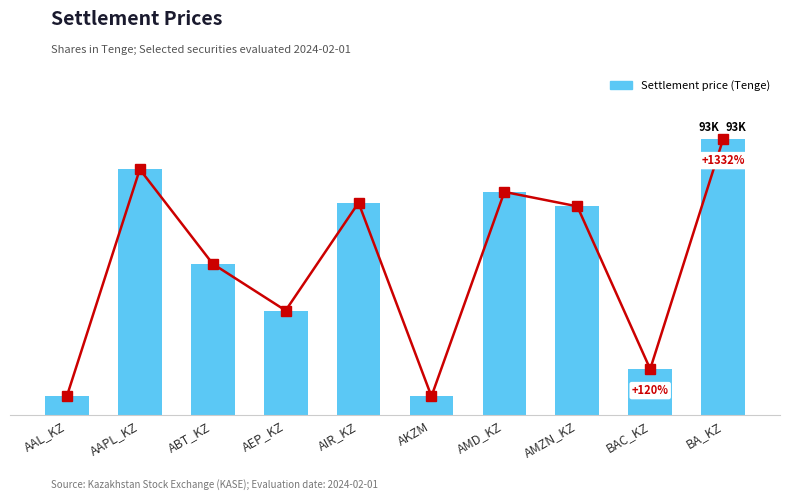

What is the maximum value shown in the chart?

93337.3